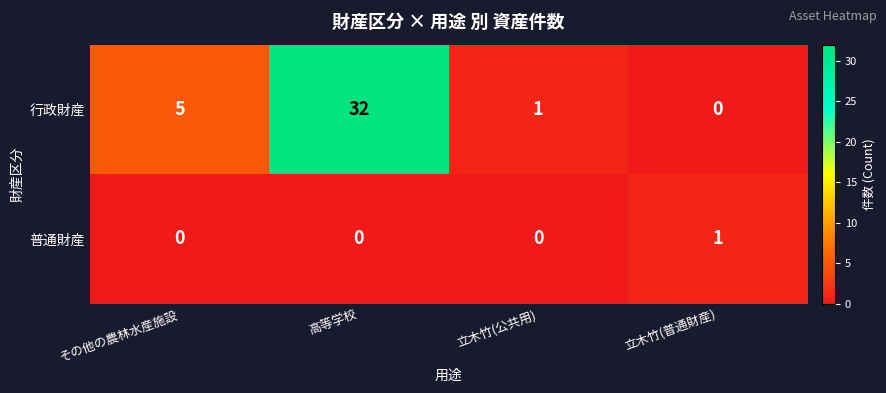

Reading right to left, transcribe all the data shown in this chart.

行政財産: 0	1	32	5
普通財産: 1	0	0	0